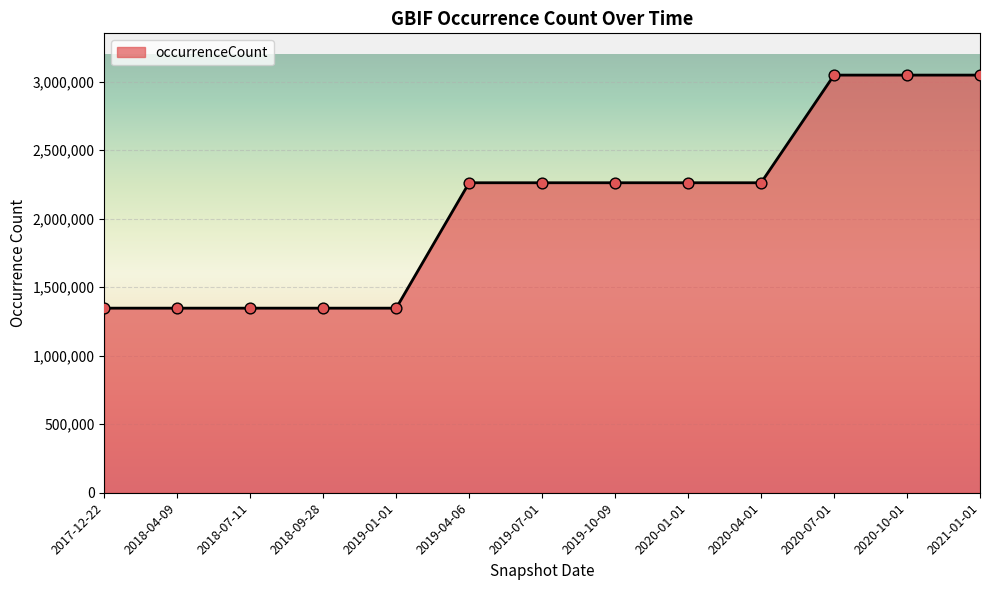

Which has a higher value, 2020-07-01 or 2018-04-09?

2020-07-01